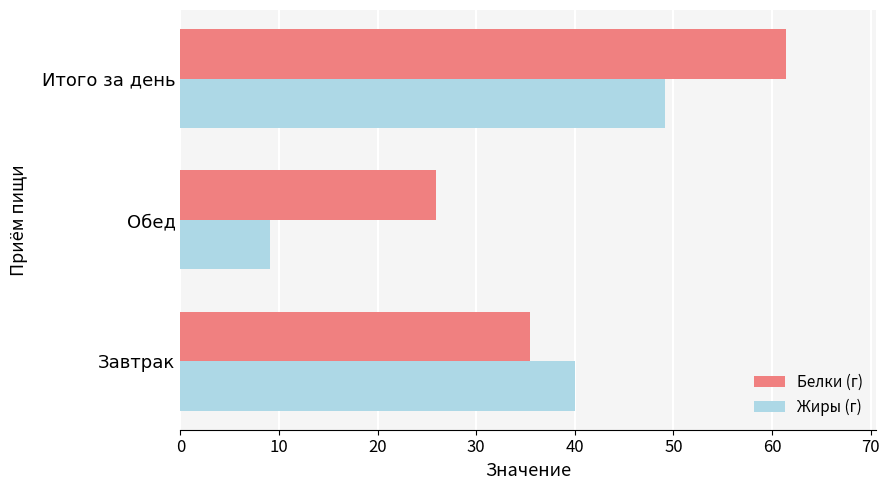

List the series in order of their overall mean, highest first.

Белки (г), Жиры (г)